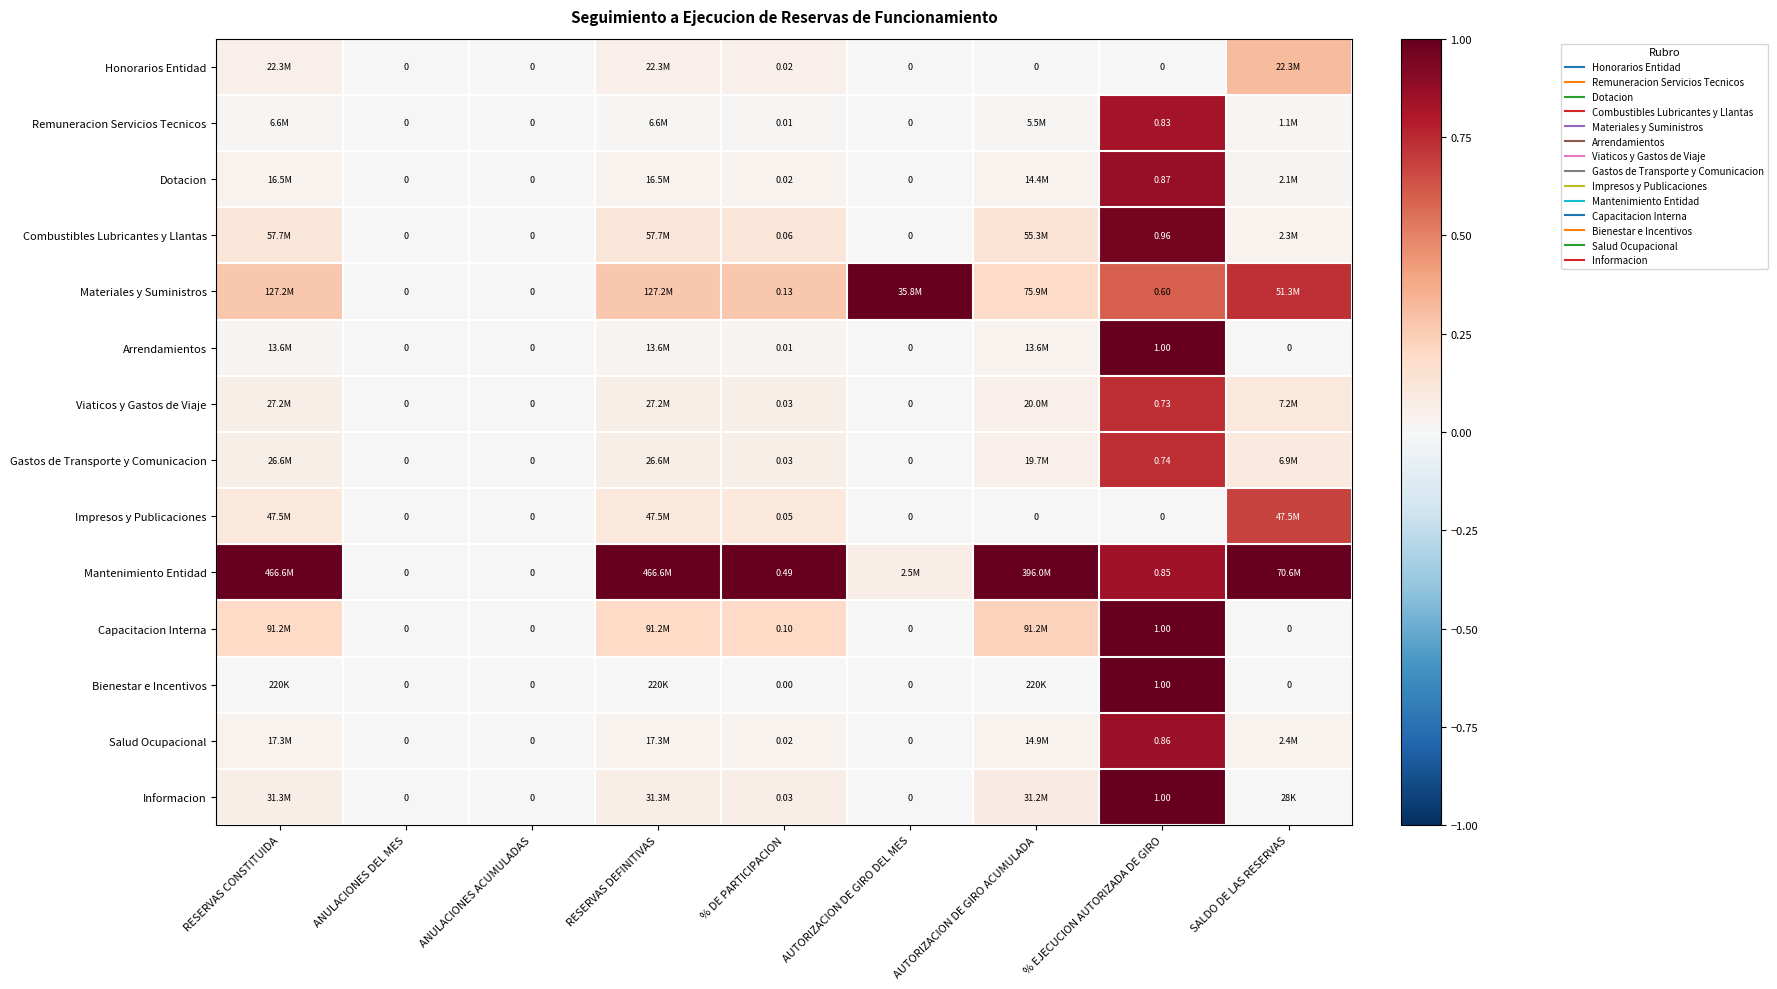

Between ANULACIONES ACUMULADAS and % DE PARTICIPACION, which series saw the biggest shift?

Mantenimiento Entidad